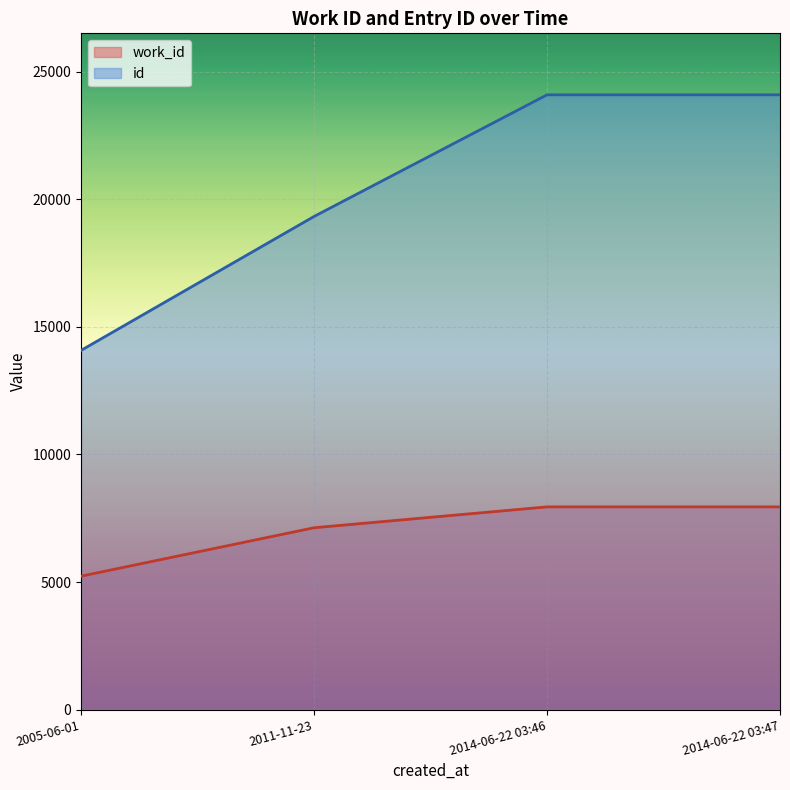

The value of id at 2014-06-22 03:47 is 24101. True or false?

True